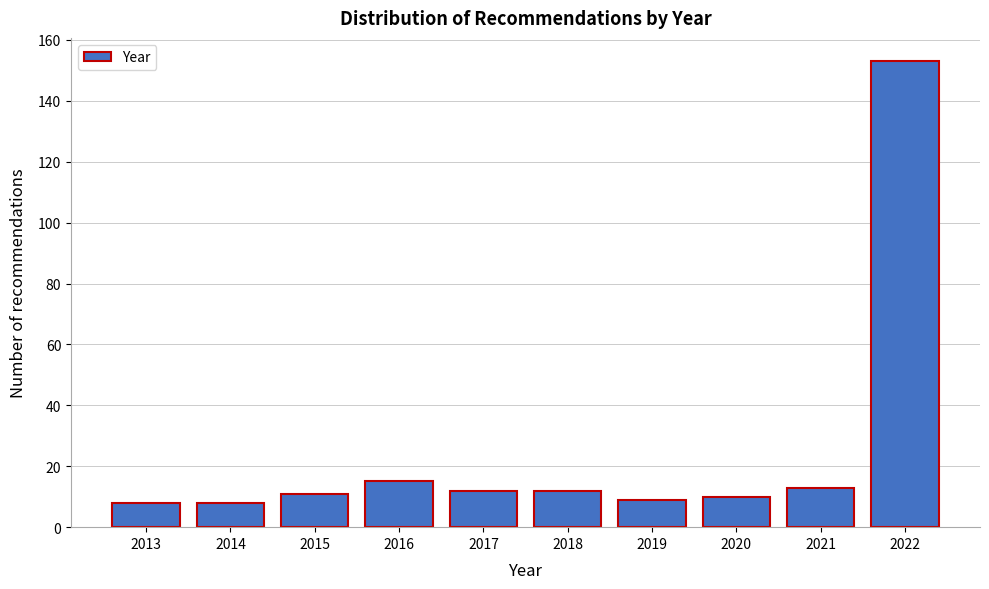

Reading left to right, what are all the values shown in this chart?

2013=8	2014=8	2015=11	2016=15	2017=12	2018=12	2019=9	2020=10	2021=13	2022=153